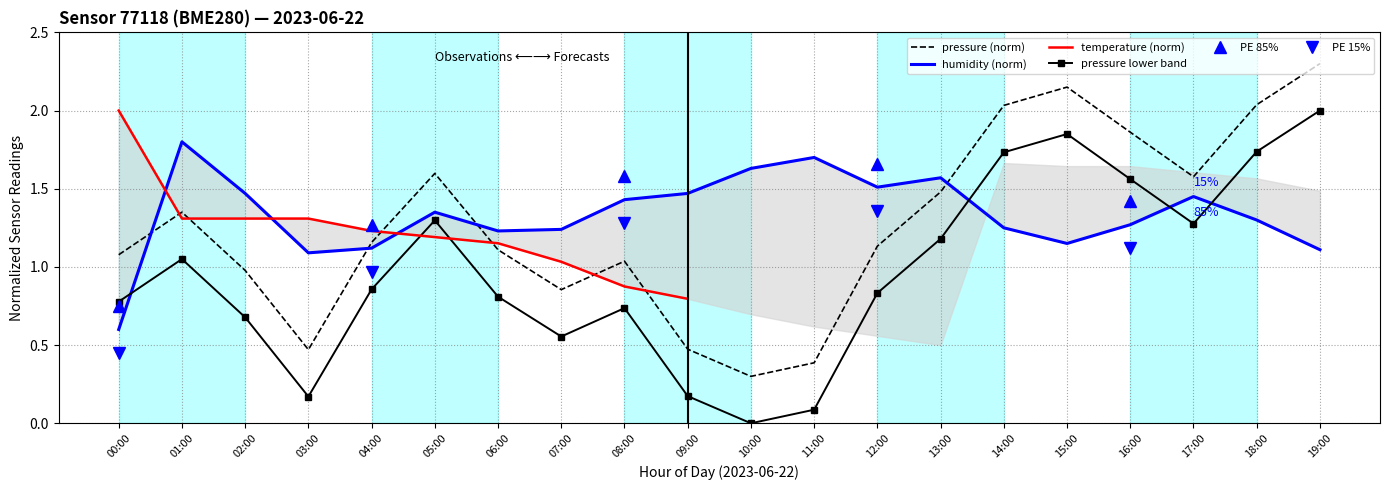

Is the value of pressure at 19:00 greater than the value of humidity at 19:00?

Yes